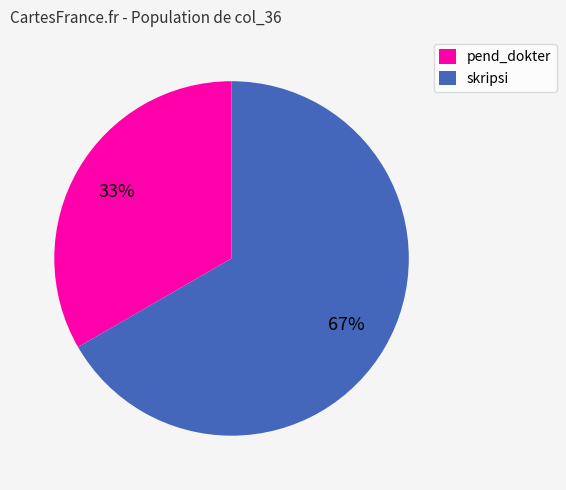

Which slice is the smallest?

pend_dokter